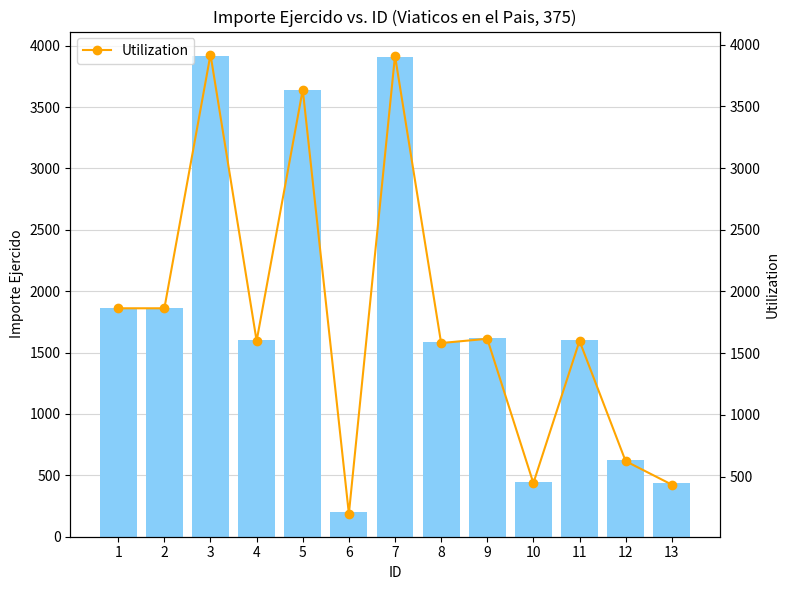

How many values in the Utilization series are below 1600?

5